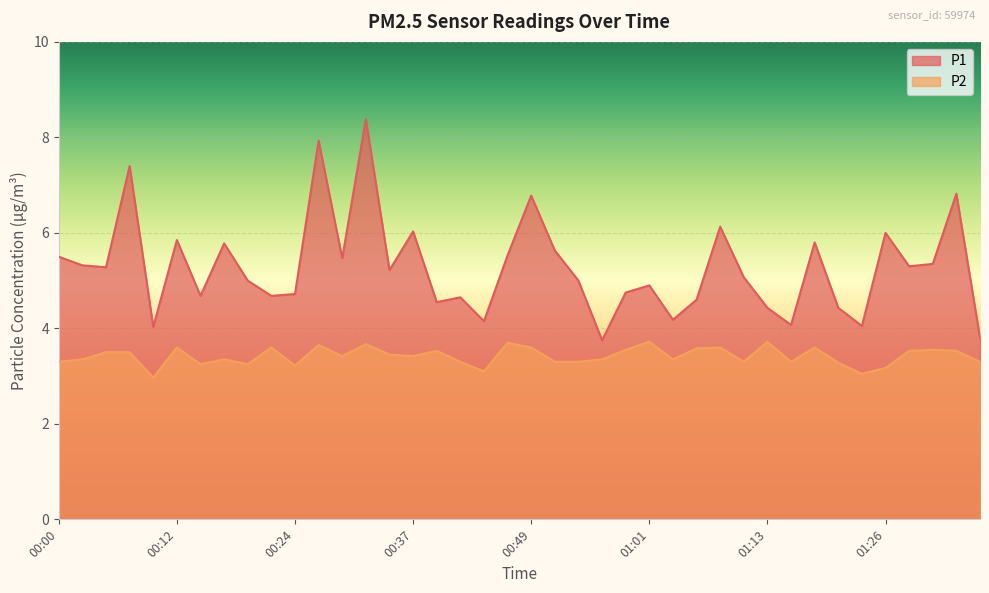

At which category does P2 reach its first local valley?

00:10